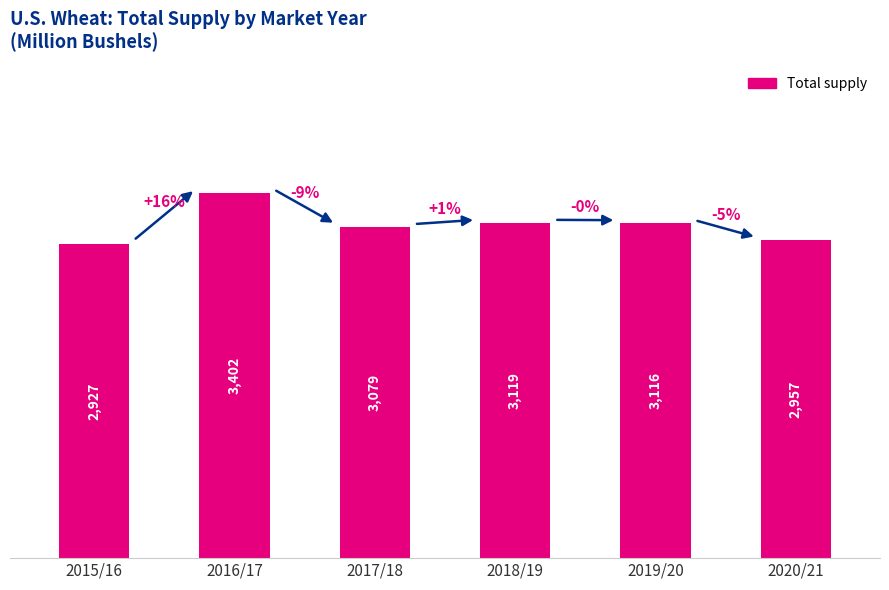

What is the label of the 2nd bar from the left?

2016/17